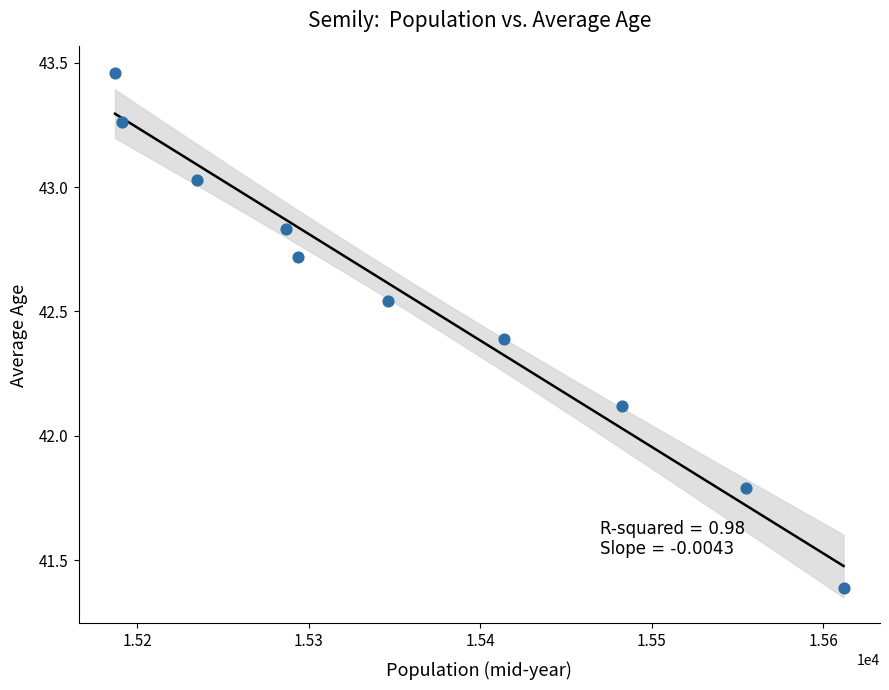

What Y value in the scatter plot is closest to 42?

42.1